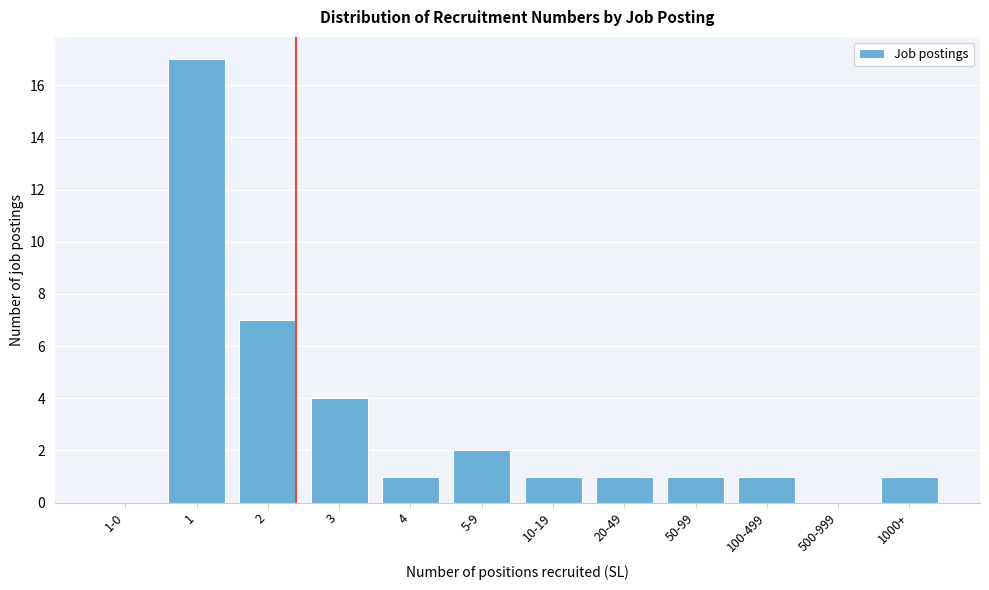

Reading right to left, what are all the values shown in this chart?

1000+=1	500-999=0	100-499=1	50-99=1	20-49=1	10-19=1	5-9=2	4=1	3=4	2=7	1=17	1-0=0